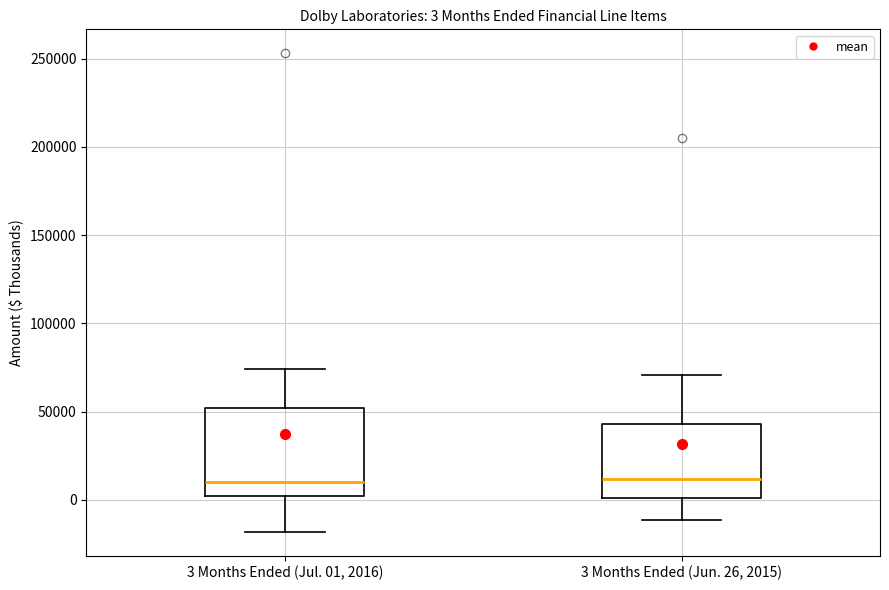

Which box is the tallest, from its lower edge to its upper edge?

3 Months Ended (Jul. 01, 2016)